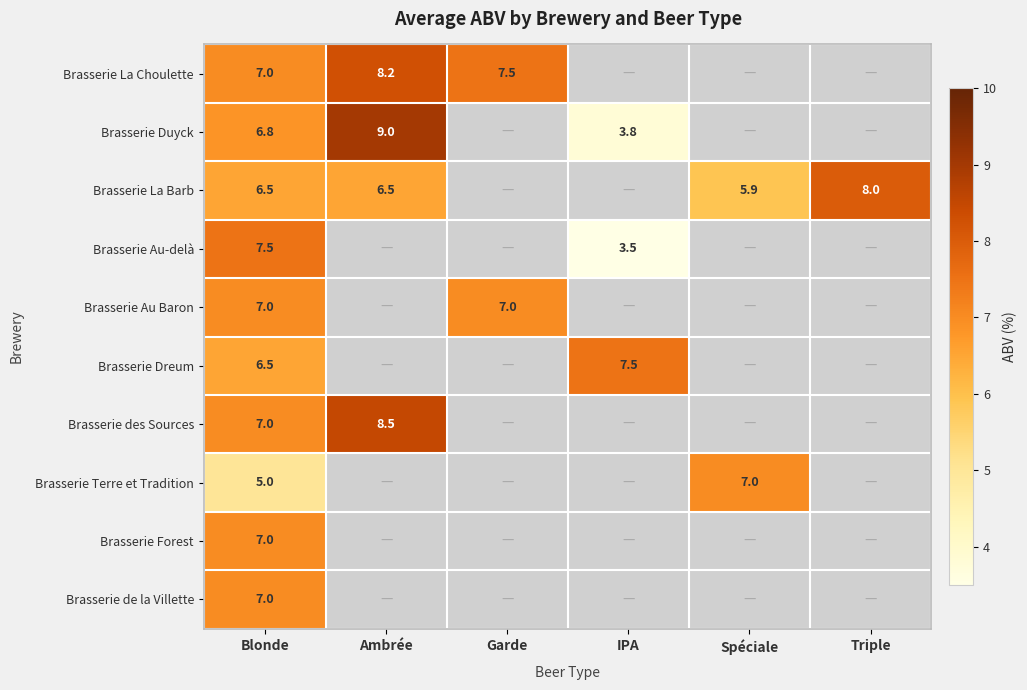

True or false: Brasserie des Sources has a value of 8.5 at Ambrée.

True